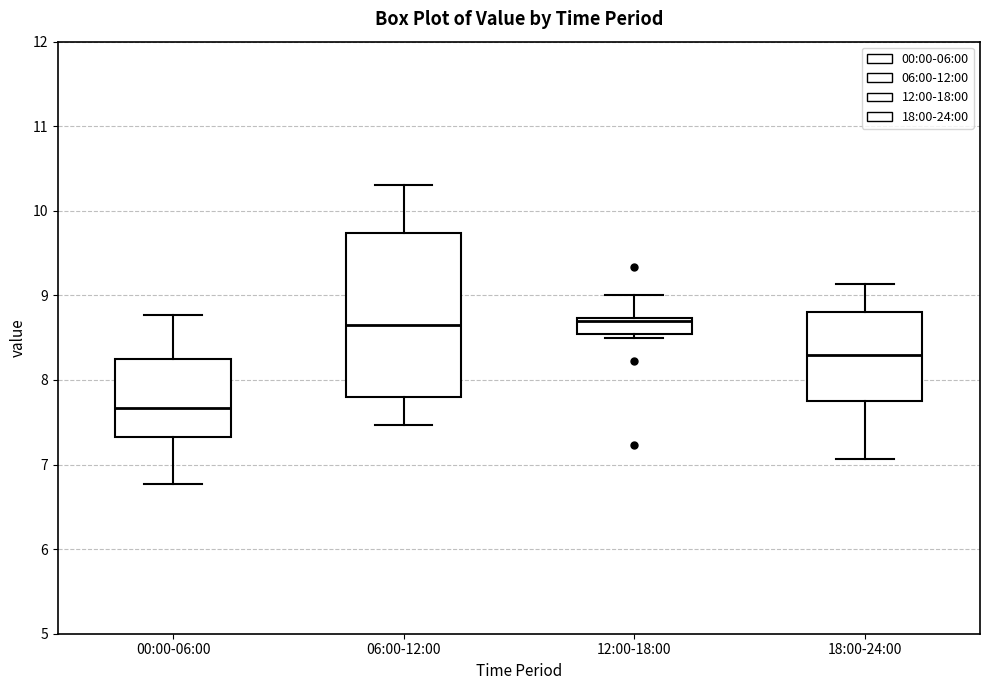

Comparing the boxes themselves (not the whiskers), which one is the tallest?

06:00-12:00